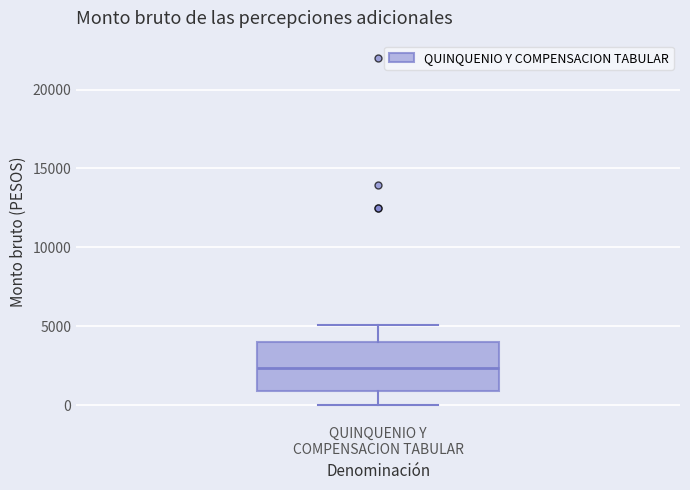

Where does the upper whisker of the box for QUINQUENIO Y COMPENSACION TABULAR end on the y-axis? The values are not printed on the chart, so give them approximately, as read against the axis.

5000